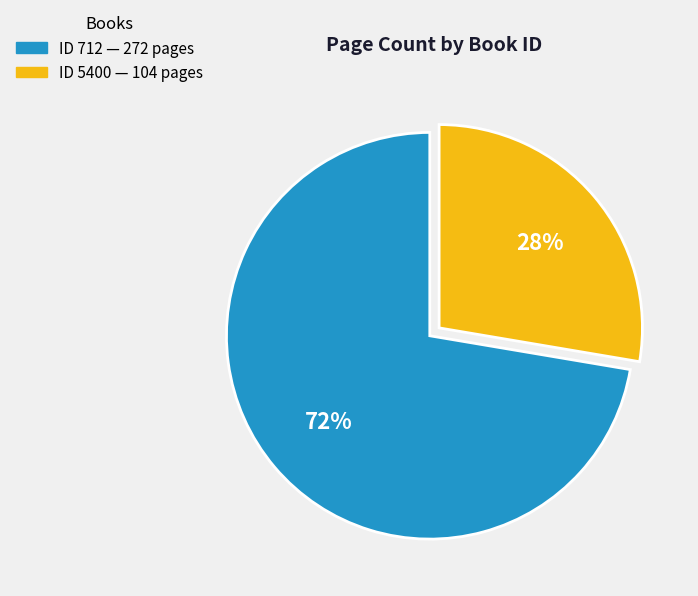

To the nearest percent, what is the average slice percentage?

50%